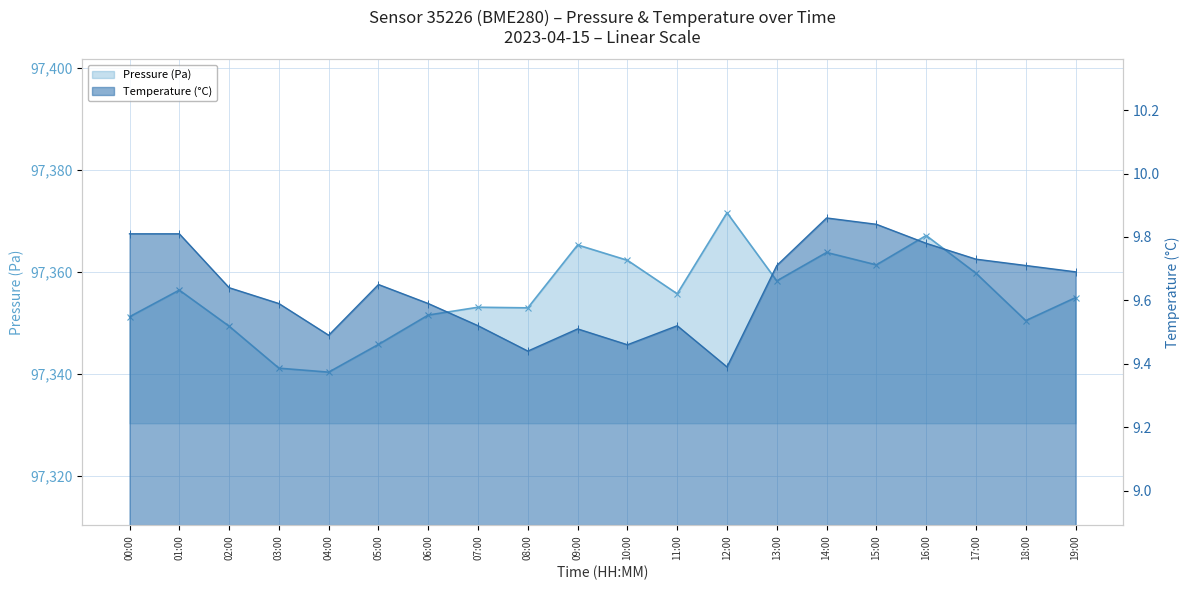

In Pressure (Pa), how many points are lower than both neighbors (excluding endpoints)?

6